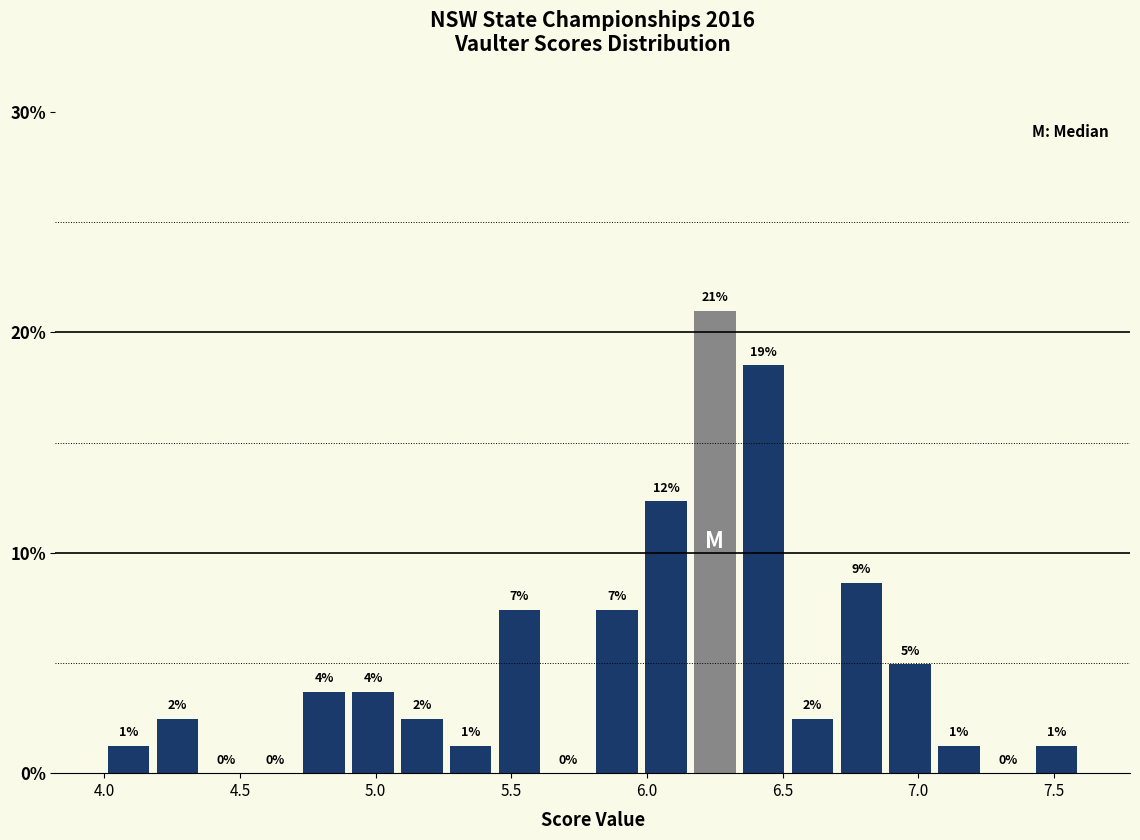

Around what value on the x-axis is the tallest bar? Give the approximate position of its centre, as read against the axis.

6.25